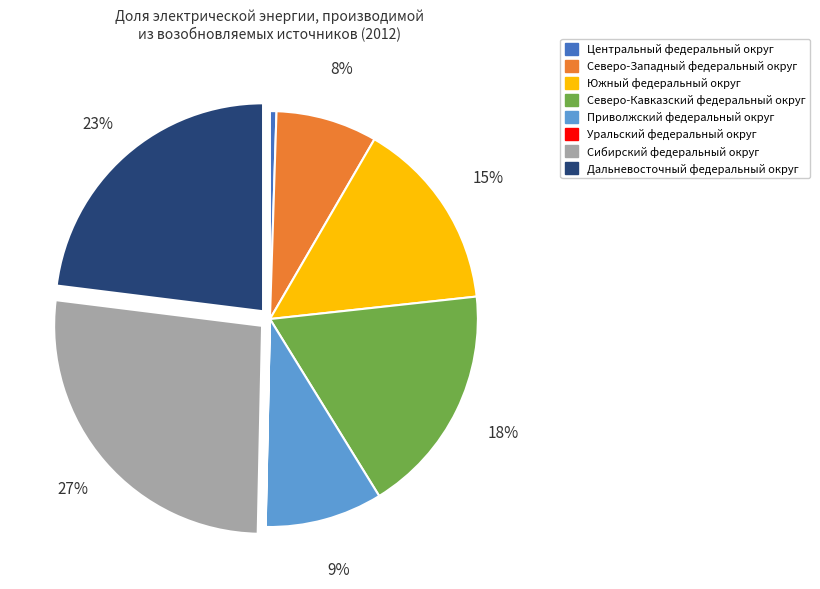

Combined, do Северо-Кавказский федеральный округ and Дальневосточный федеральный округ account for over 50%?

No